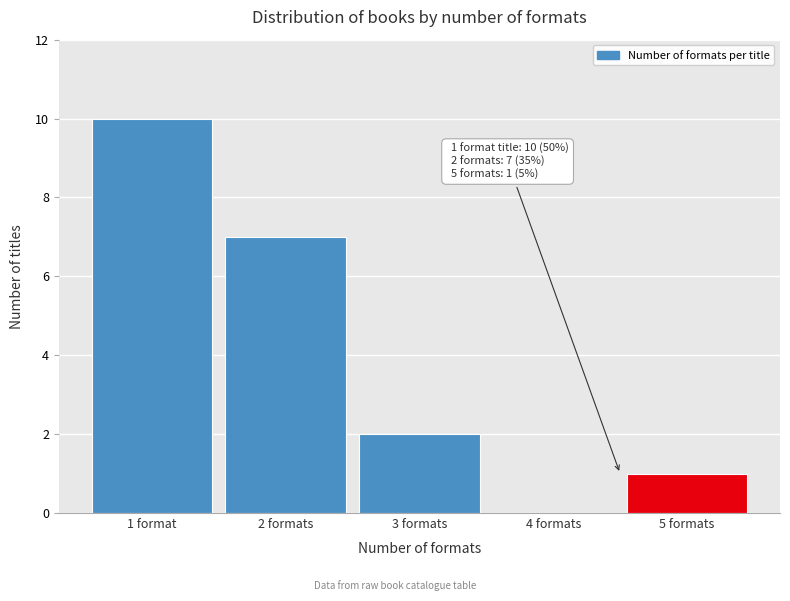

Reading left to right, extract all data points from this chart.

1 format=10	2 formats=7	3 formats=2	4 formats=0	5 formats=1